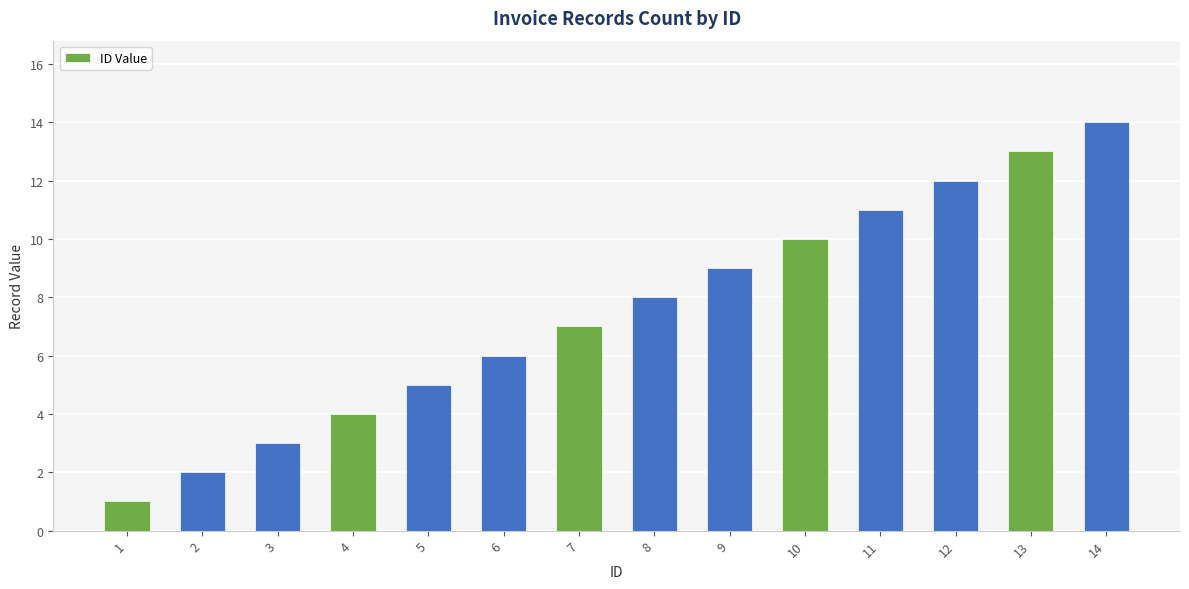

What is the difference between the values at 6 and 3?

3